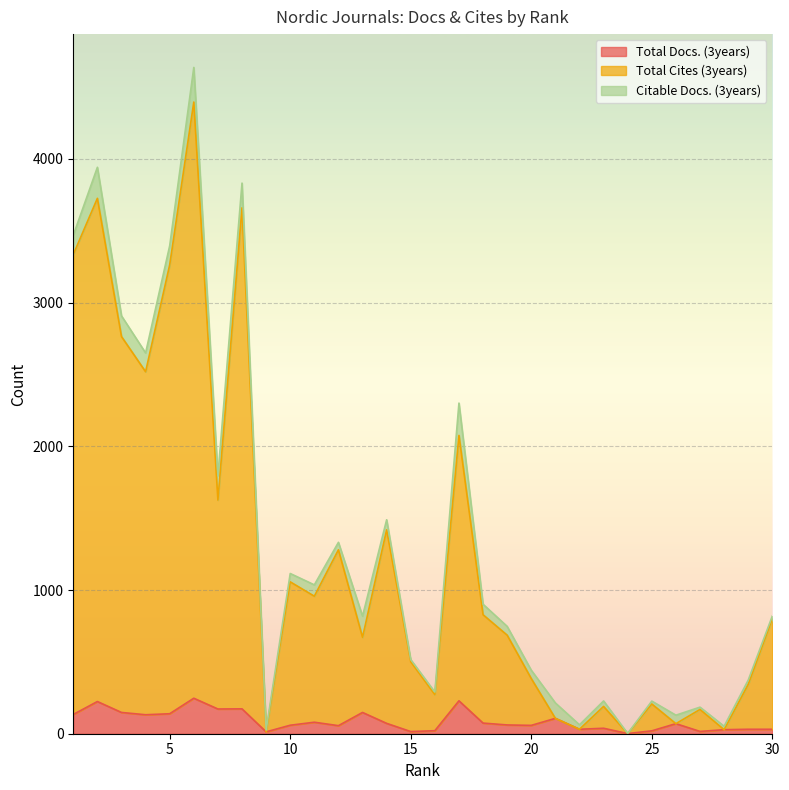

Where is the first local maximum for Total Docs. (3years)?

2